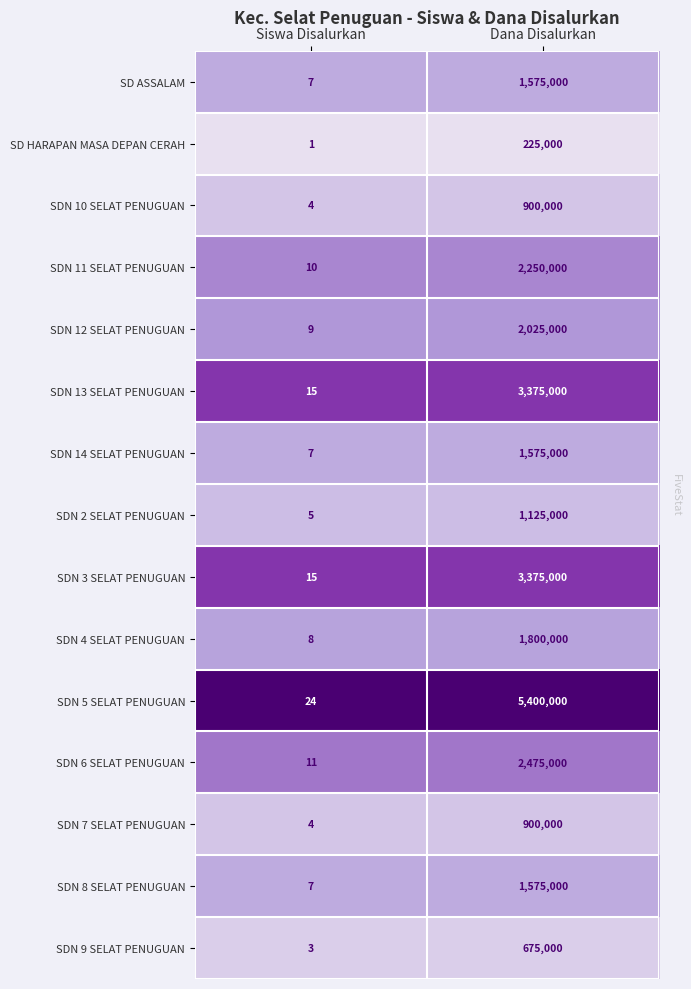

How many distinct data groups are displayed?

15